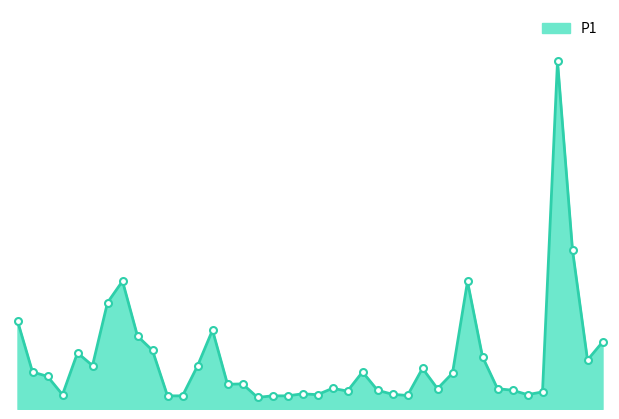

Does the chart have visible grid lines?

No